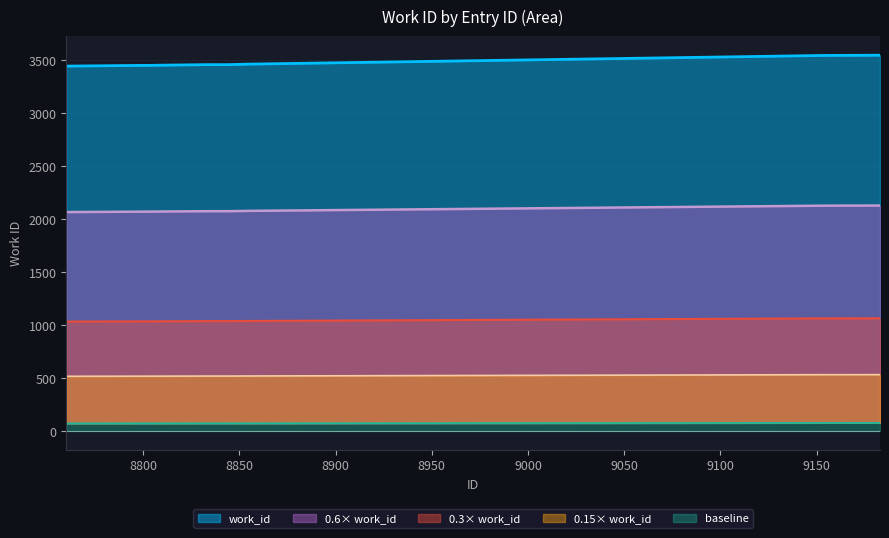

The value at 8760 is 4593. True or false?

False